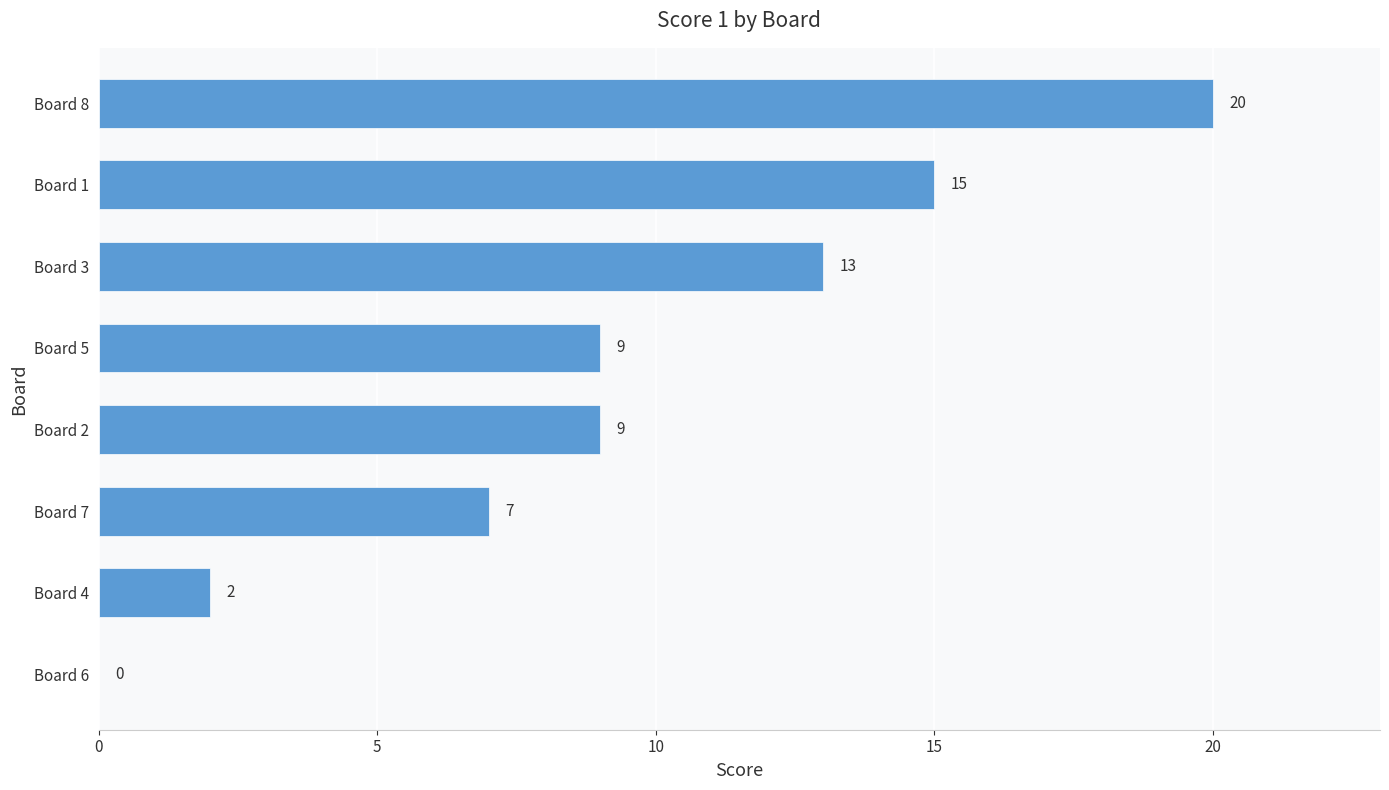

What is the sum of all values?

75